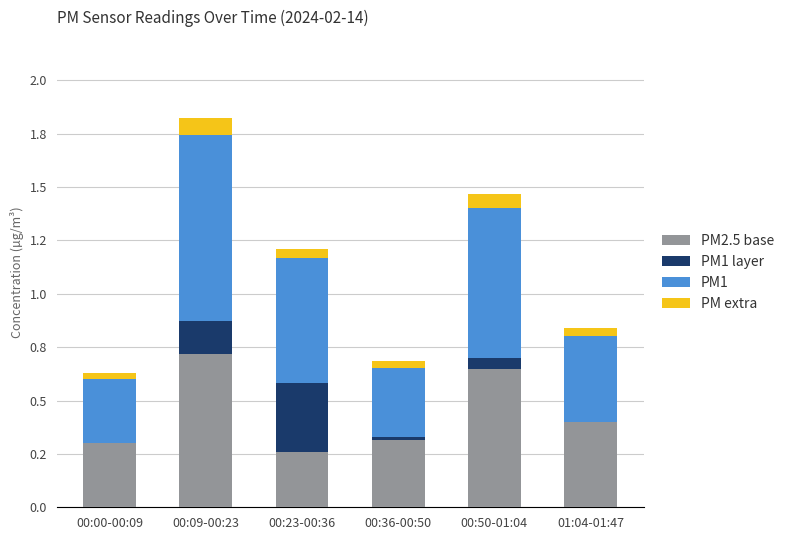

Where is PM1 nearest to the value 0?

00:00-00:09